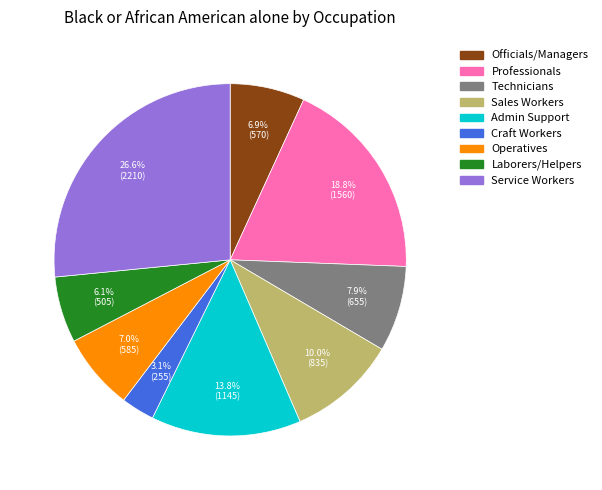

Is there any slice that represents more than half of the pie?

No